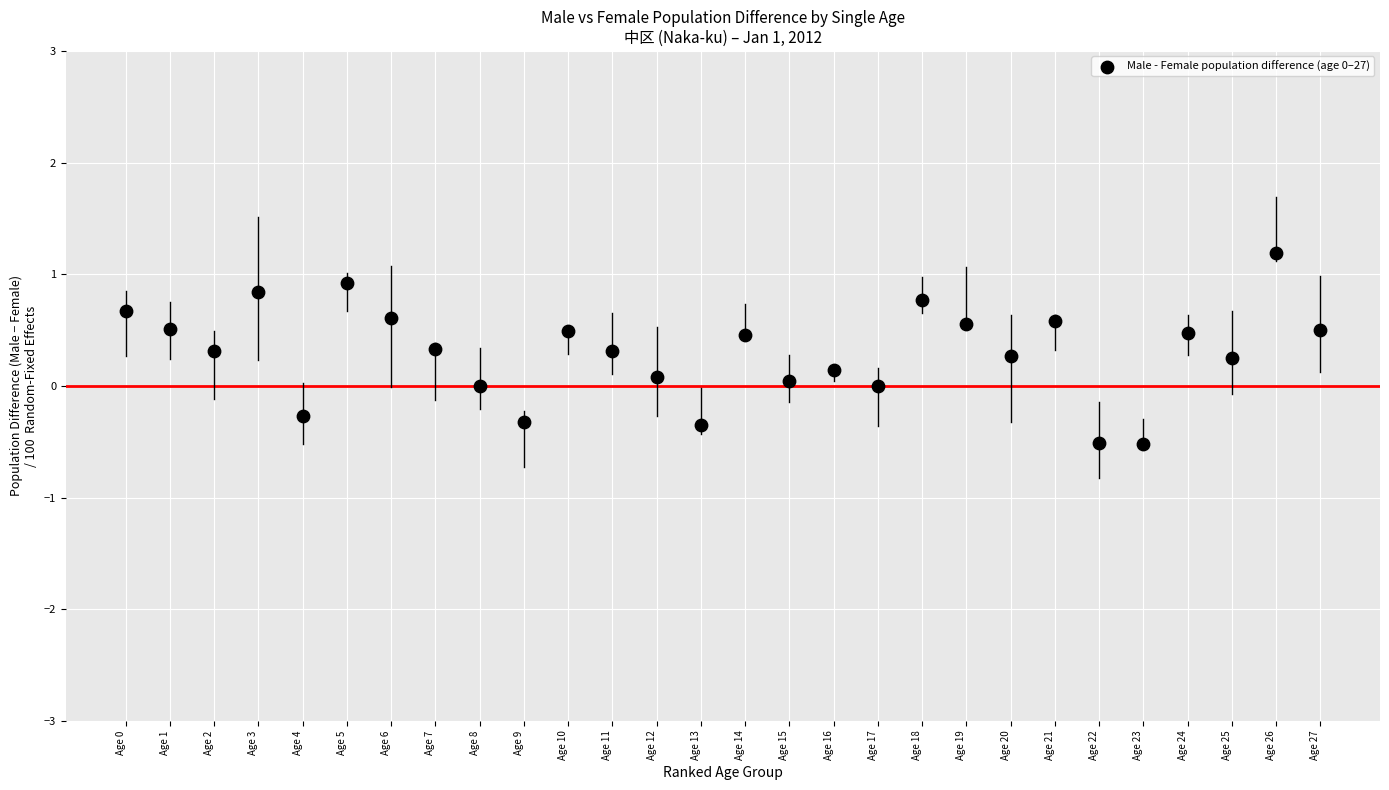

What is the range of Y values (max minus min)?

1.7